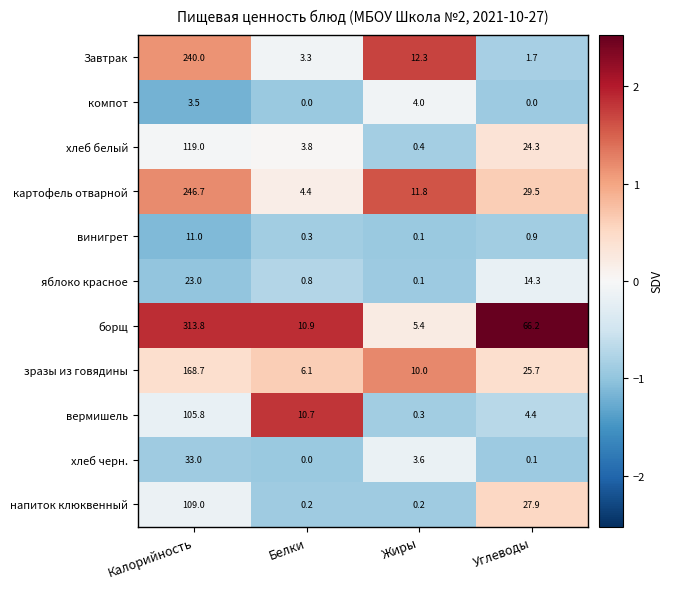

Rank the series at Углеводы from lowest to highest value.

компот, хлеб черн., винигрет, Завтрак, вермишель, яблоко красное, хлеб белый, зразы из говядины, напиток клюквенный, картофель отварной, борщ